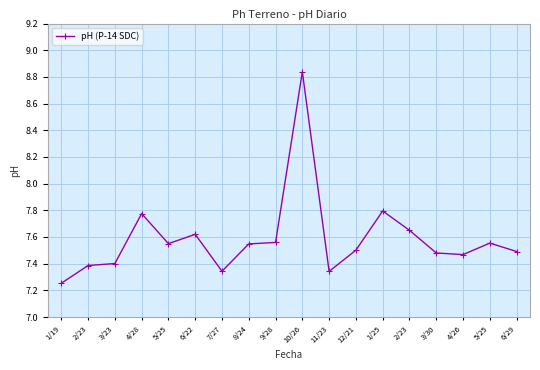

Is this an area chart (filled region under the line)?

No